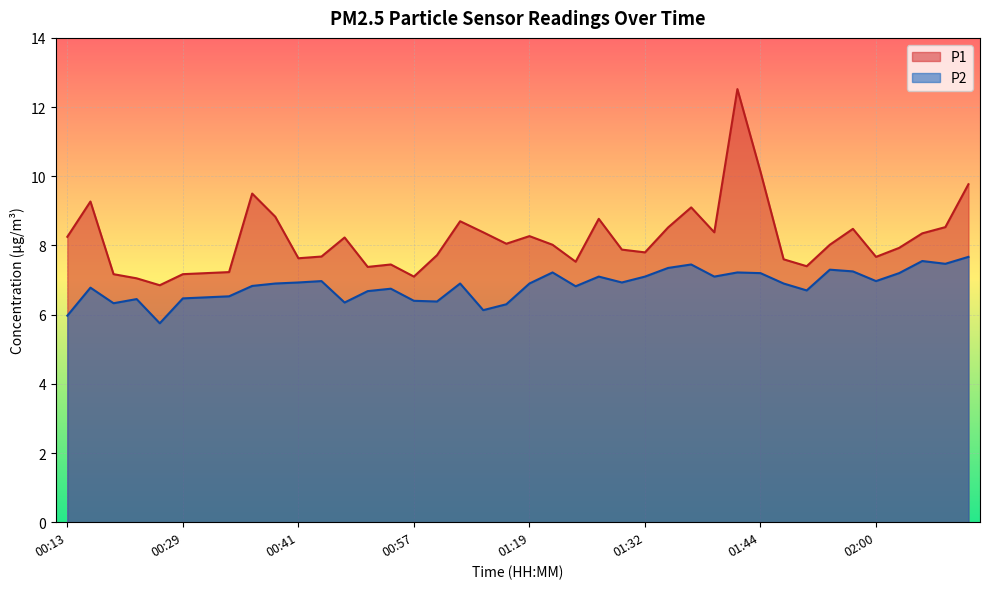

What is the difference between the P1 values at 01:11 and 00:26?

1.5